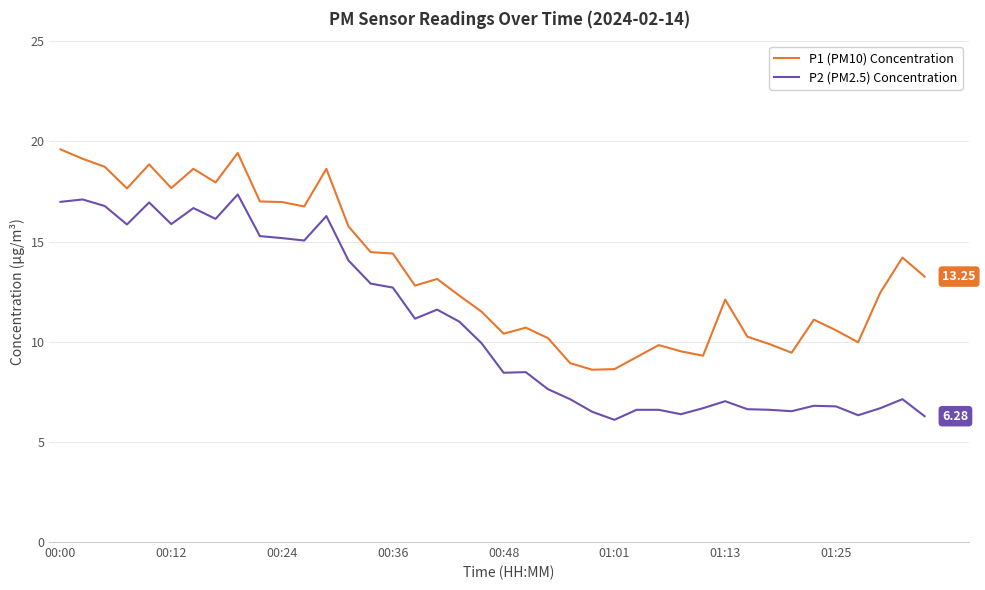

True or false: P2 (PM2.5) Concentration and P1 (PM10) Concentration cross at least once.

False